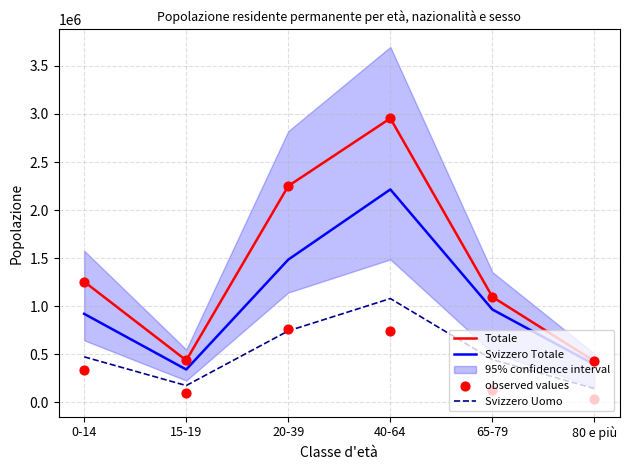

At how many categories does at least one series exceed 2271627?

1